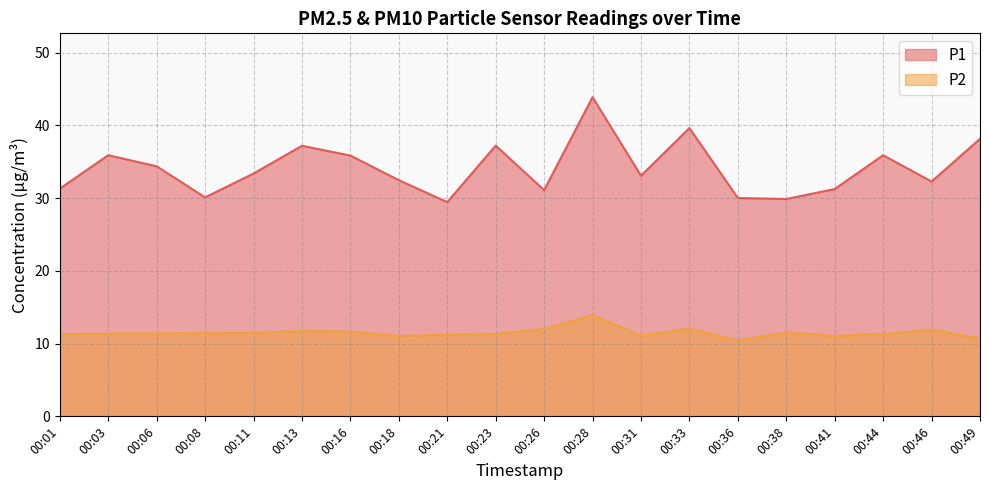

Which series has the largest range (max minus min)?

P1